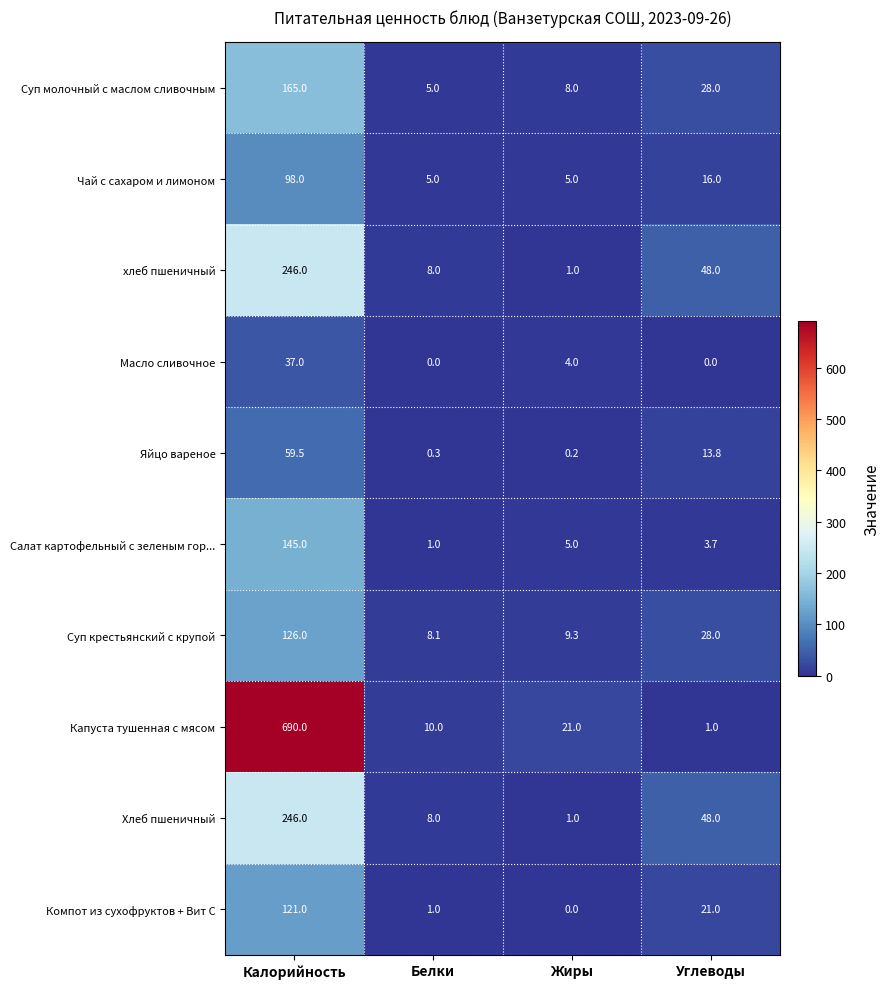

True or false: Суп молочный с маслом сливочным has a value of 8.0 at Жиры.

True